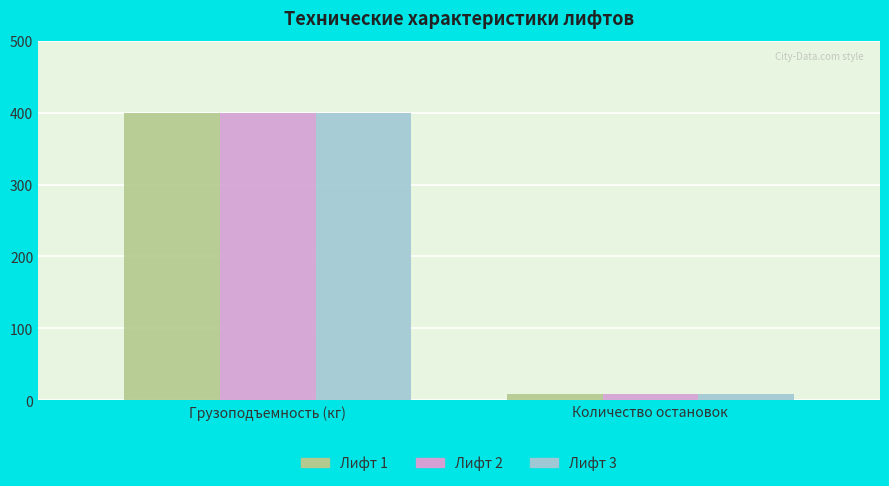

At which category does the chart reach its peak across all series?

Грузоподъемность (кг)